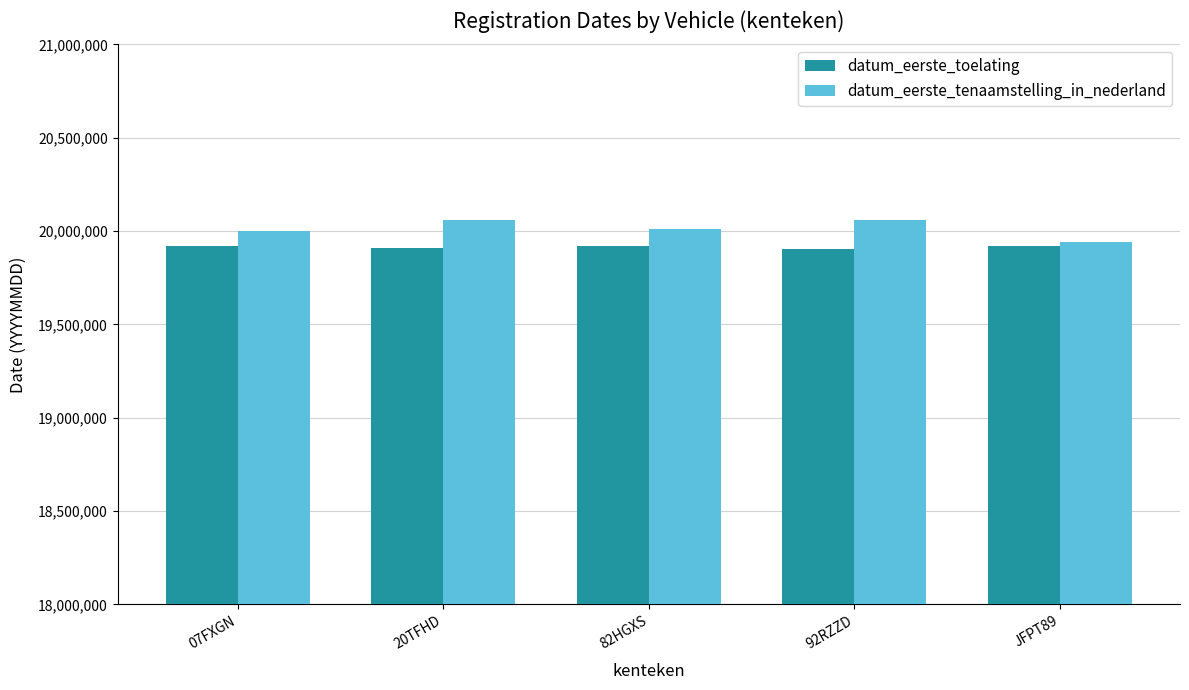

What is the difference between the second highest and minimum values in the datum_eerste_toelating series?

19009